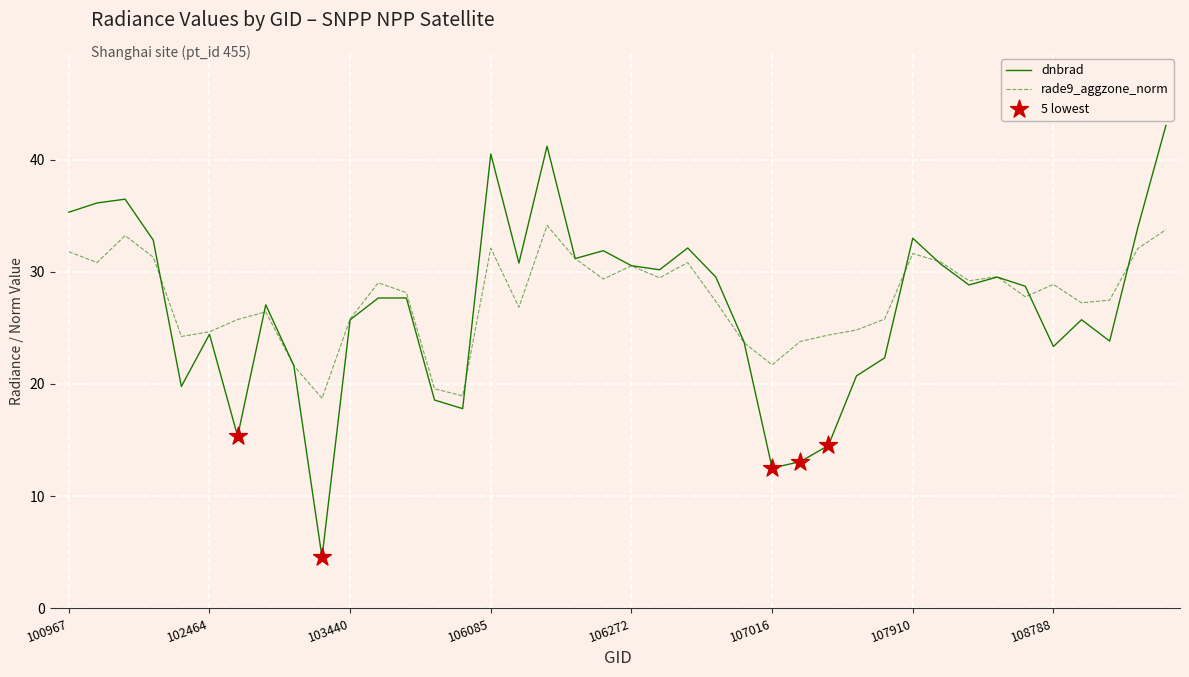

Which series has the widest spread of values?

dnbrad